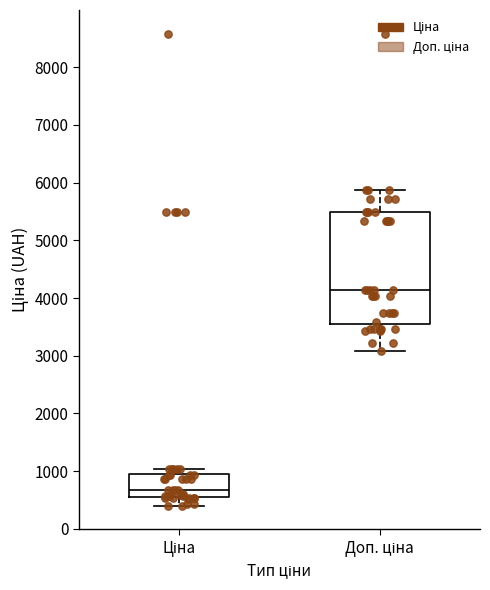

Comparing the boxes themselves (not the whiskers), which one is the tallest?

Доп. ціна